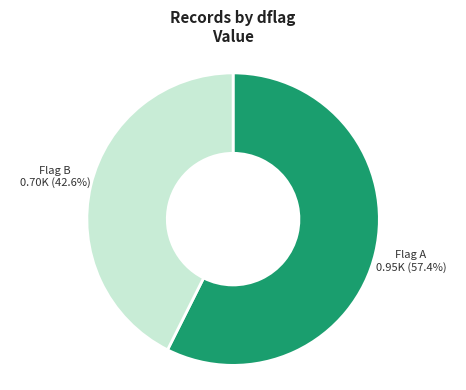

Is there a majority slice in this chart?

Yes